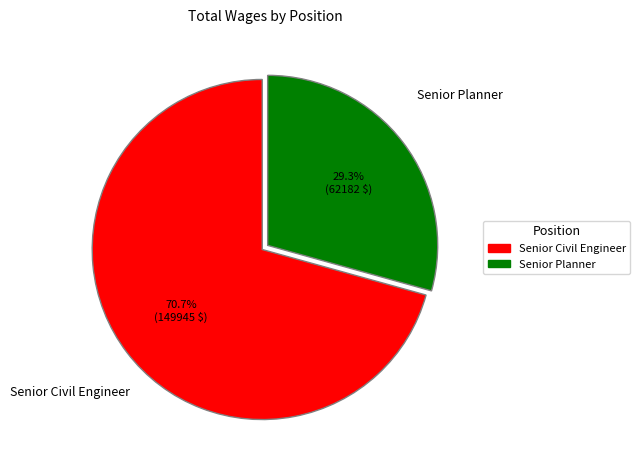

Is there any slice that represents more than half of the pie?

Yes